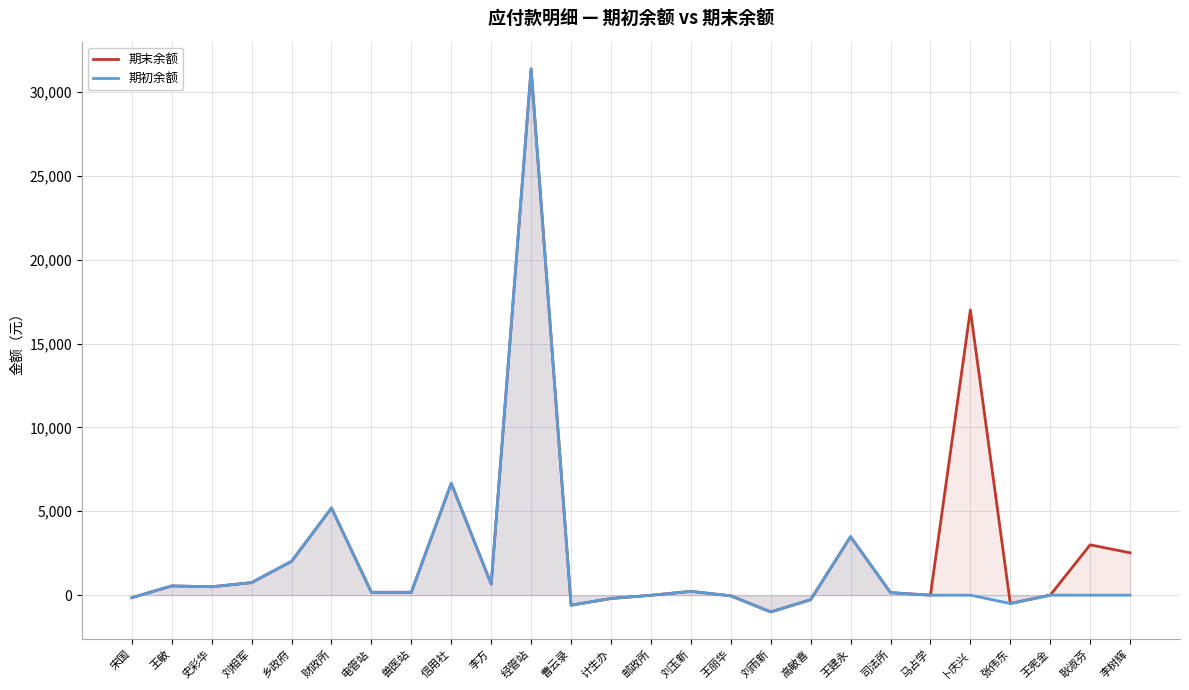

What is the smallest value displayed?

-1000.0